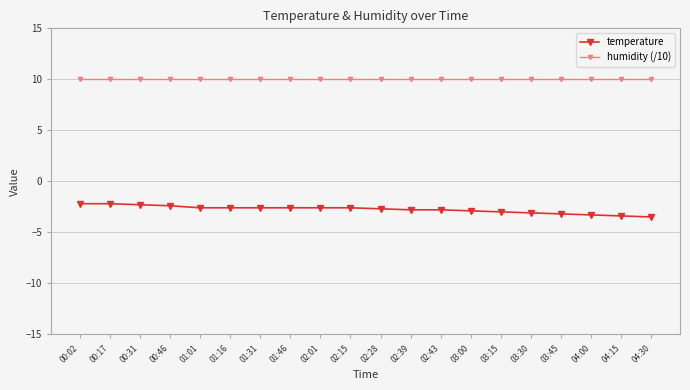

What is the value of the temperature point at the 1st from the left?

-2.2